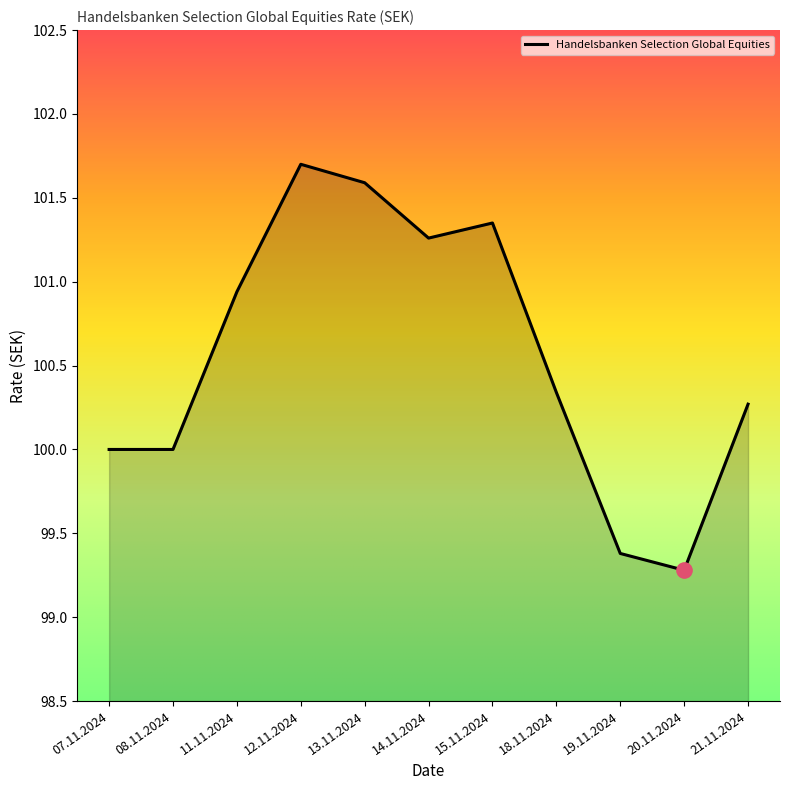

What is the difference between the values at 14.11.2024 and 21.11.2024?

1.0